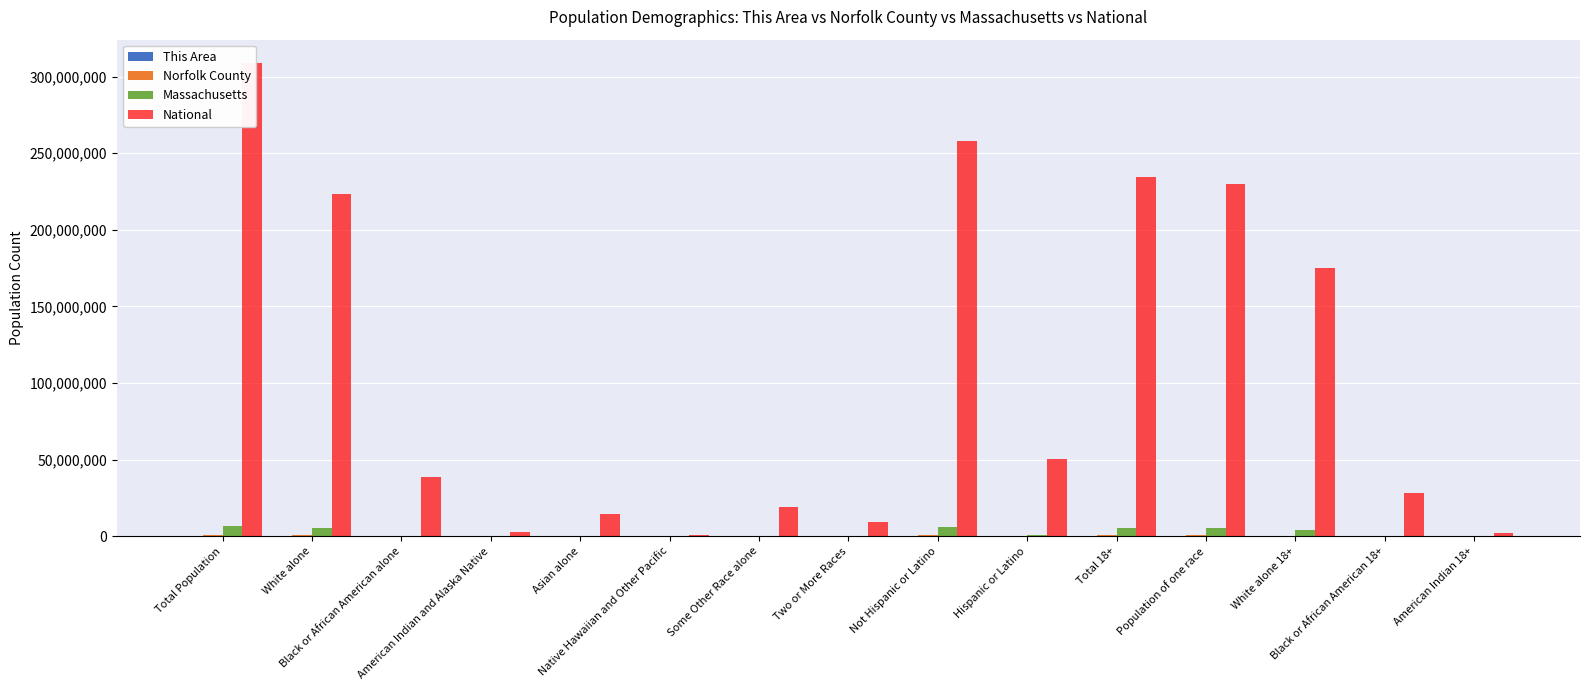

Reading left to right, extract all data points from this chart.

This Area: Total Population=3	White alone=1578	Black or African American alone=270	American Indian and Alaska Native=14	Asian alone=1116	Native Hawaiian and Other Pacific=0	Some Other Race alone=56	Two or More Races=116	Not Hispanic or Latino=3023	Hispanic or Latino=127	Total 18+=2339	Population of one race=2289	White alone 18+=1251	Black or African American 18+=153	American Indian 18+=6
Norfolk County: Total Population=670850	White alone=551847	Black or African American alone=38148	American Indian and Alaska Native=1091	Asian alone=57803	Native Hawaiian and Other Pacific=129	Some Other Race alone=8926	Two or More Races=12906	Not Hispanic or Latino=648846	Hispanic or Latino=22004	Total 18+=518718	Population of one race=512126	White alone 18+=432812	Black or African American 18+=27875	American Indian 18+=754
Massachusetts: Total Population=6547629	White alone=5265236	Black or African American alone=398434	American Indian and Alaska Native=18850	Asian alone=349768	Native Hawaiian and Other Pacific=2223	Some Other Race alone=305151	Two or More Races=172003	Not Hispanic or Latino=5919975	Hispanic or Latino=627654	Total 18+=5128706	Population of one race=5030690	White alone 18+=4217035	Black or African American 18+=315902	American Indian 18+=13622
National: Total Population=308745538	White alone=223553265	Black or African American alone=38929319	American Indian and Alaska Native=2932248	Asian alone=14674252	Native Hawaiian and Other Pacific=540013	Some Other Race alone=19107368	Two or More Races=9009073	Not Hispanic or Latino=258267944	Hispanic or Latino=50477594	Total 18+=234564071	Population of one race=229723394	White alone 18+=175134916	Black or African American 18+=28088003	American Indian 18+=2043876